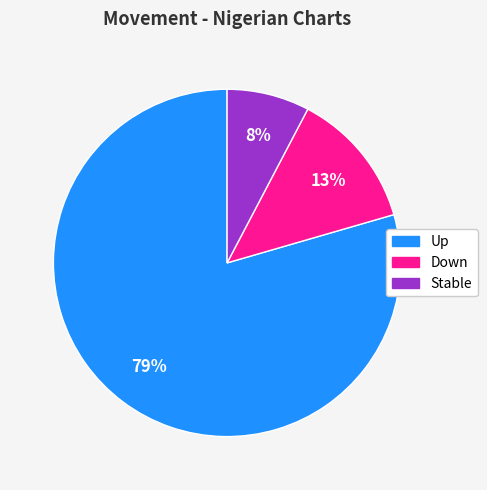

To the nearest percent, what is the average slice percentage?

33%